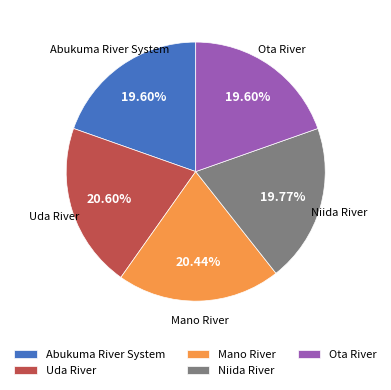

True or false: Ota River accounts for 20% of the total.

True